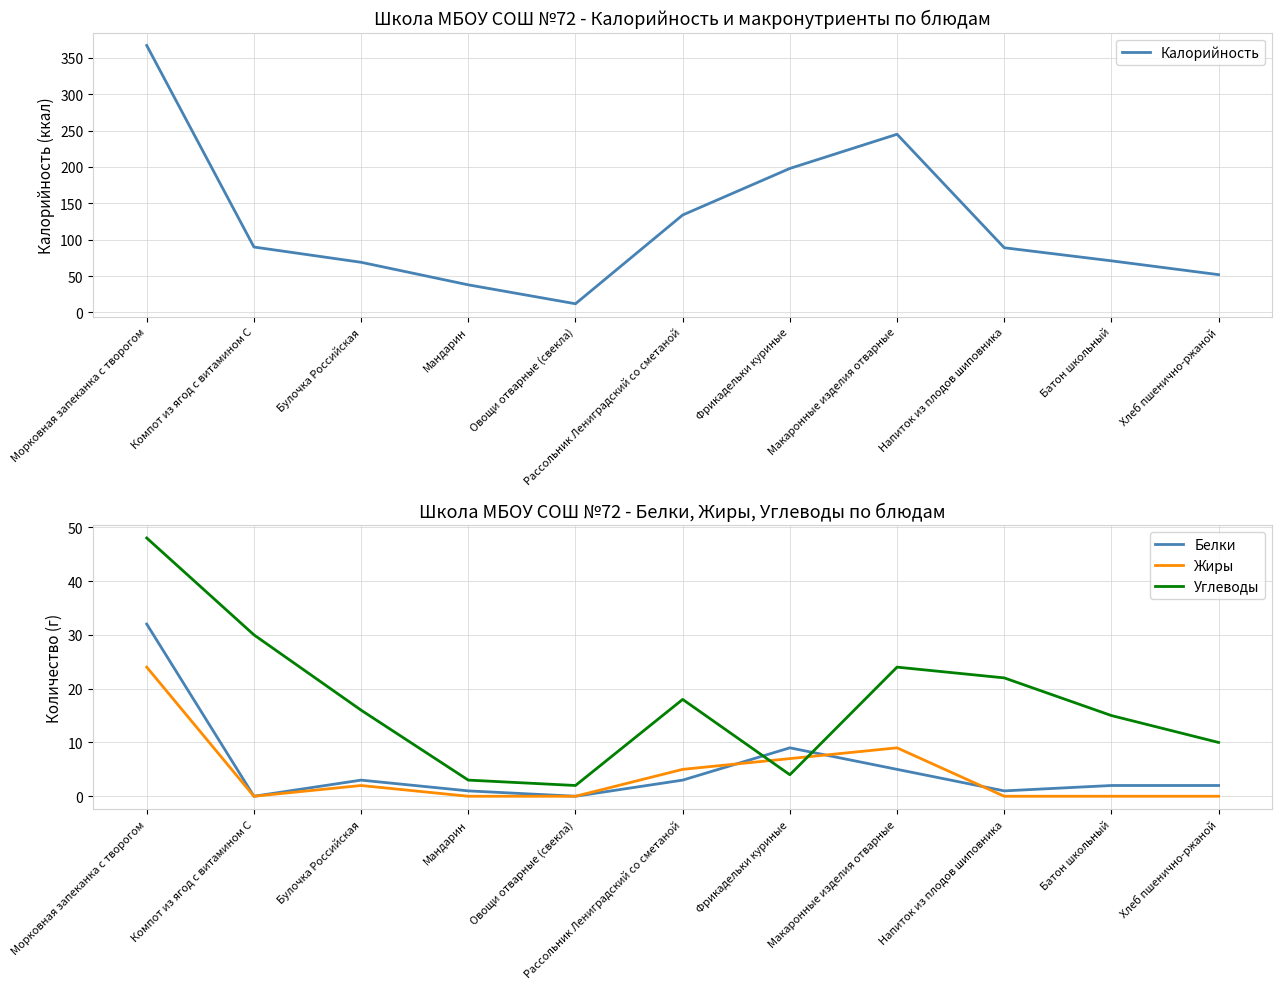

Does the chart display data point markers on the line(s)?

No